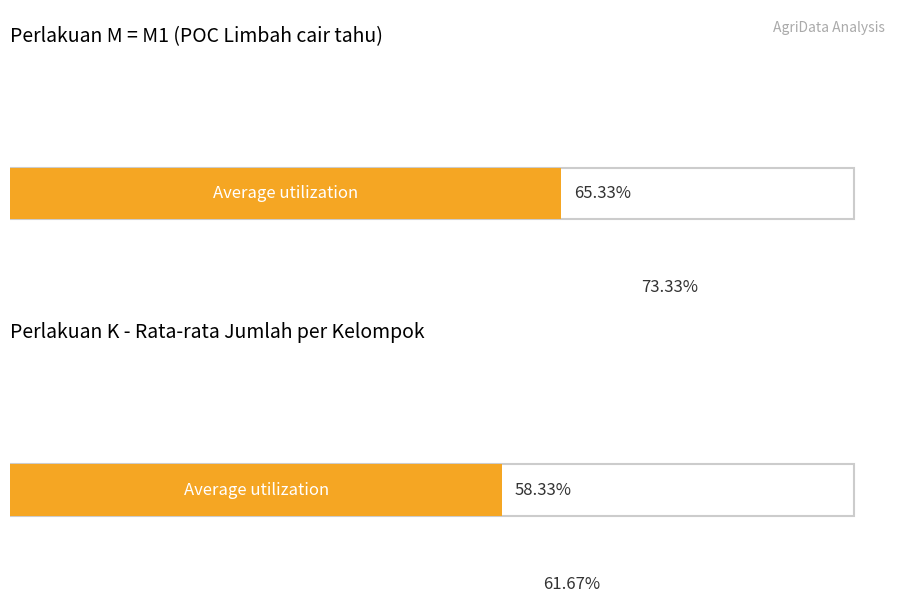

Are the bars grouped side by side (vs. stacked)?

Yes